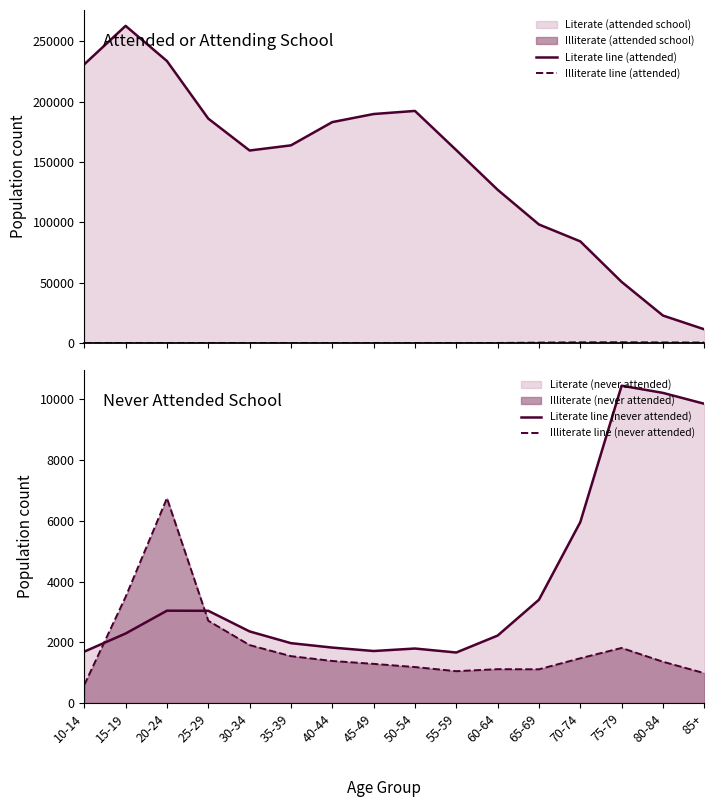

How many distinct data groups are displayed?

4